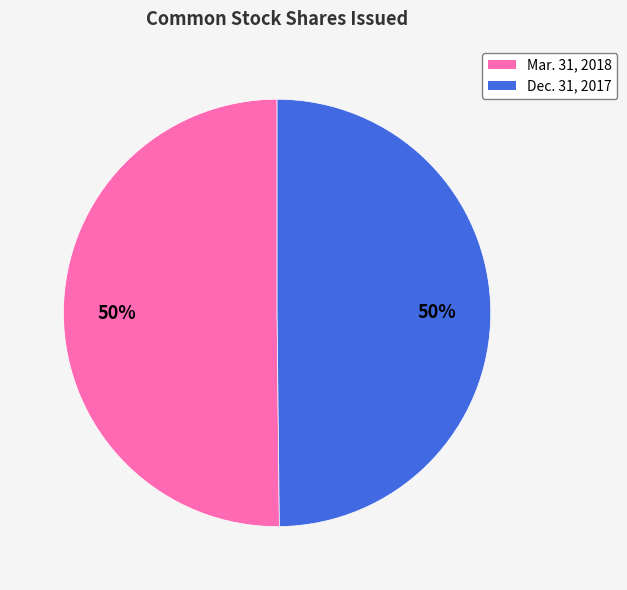

How many segments does this pie chart have?

2